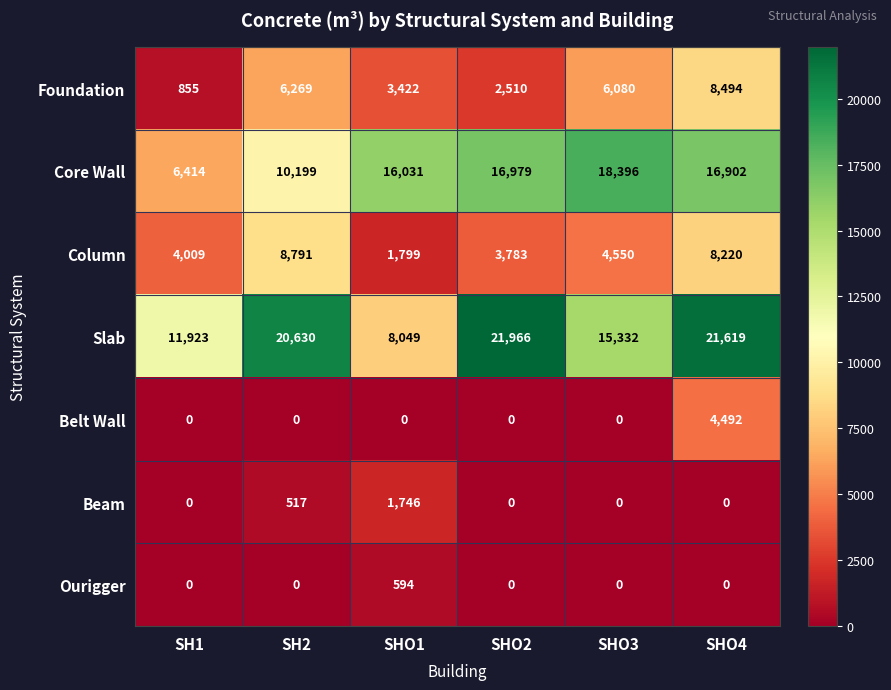

How many values in Belt Wall are above zero?

1